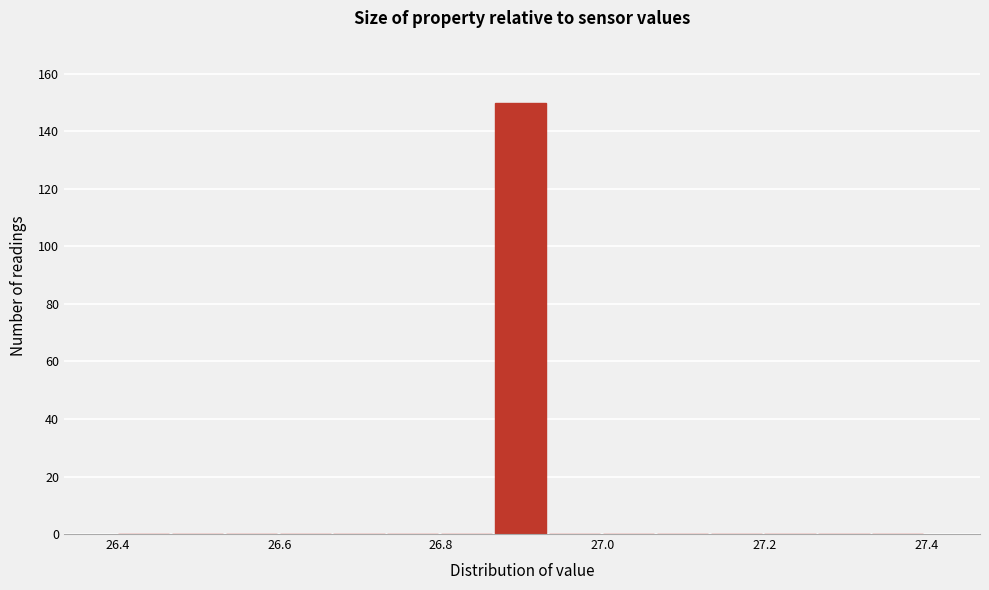

Read against the x-axis, roughly where is the centre of the tallest bar?

26.90